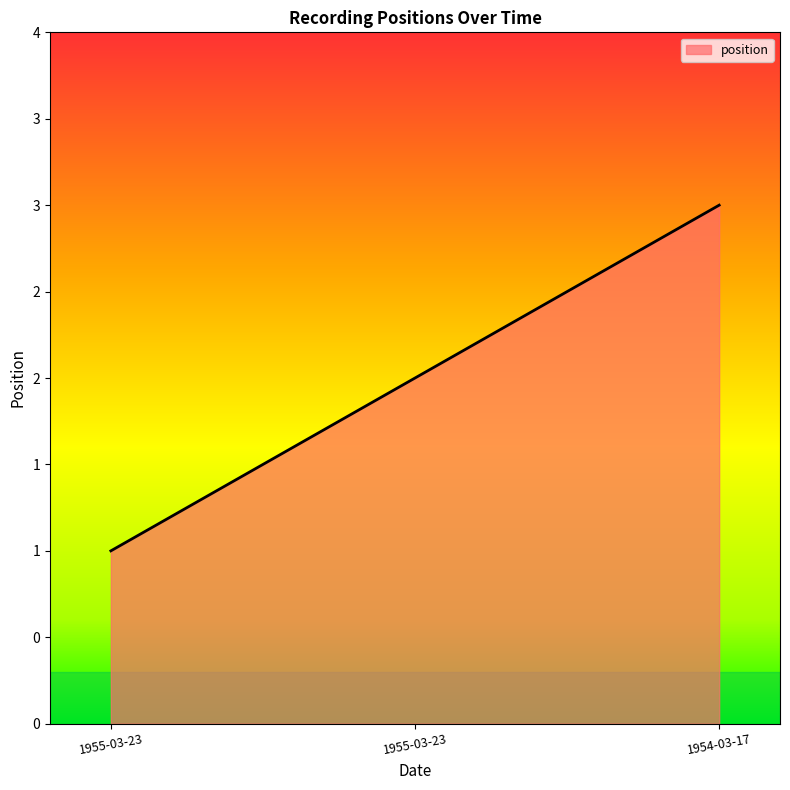

Which has a higher value, 1954-03-17 or 1955-03-23?

1954-03-17